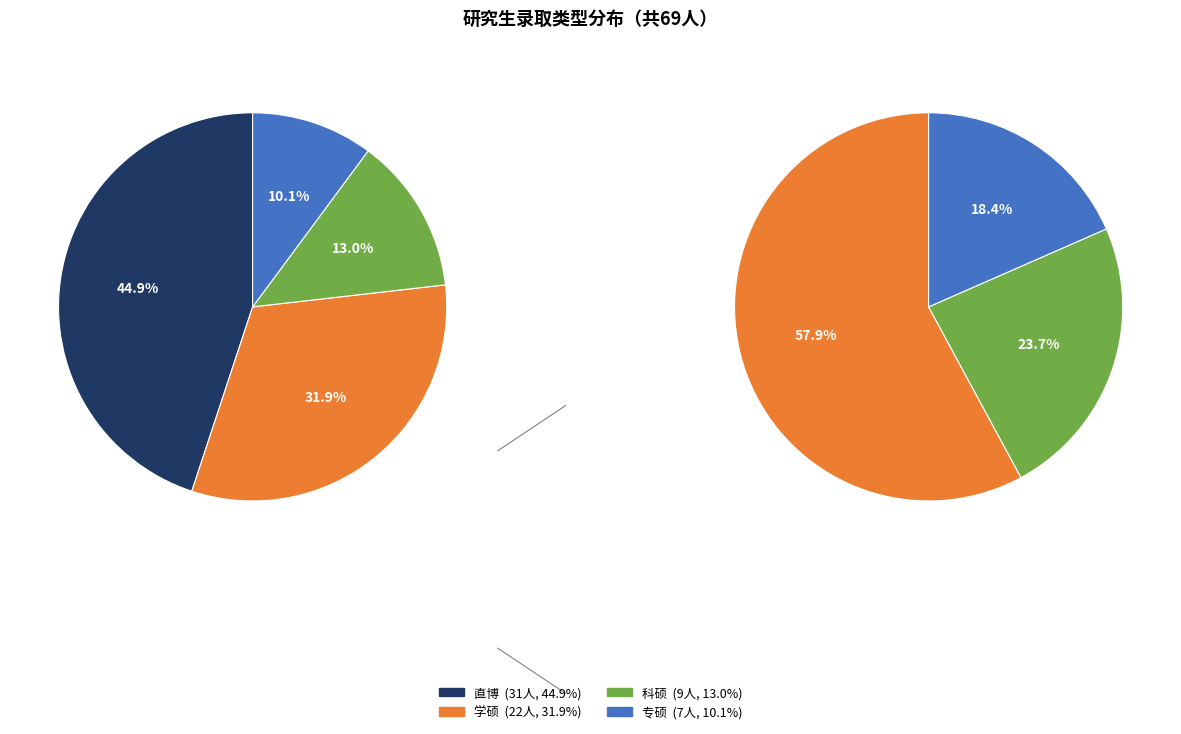

Is there a majority slice in this chart?

No